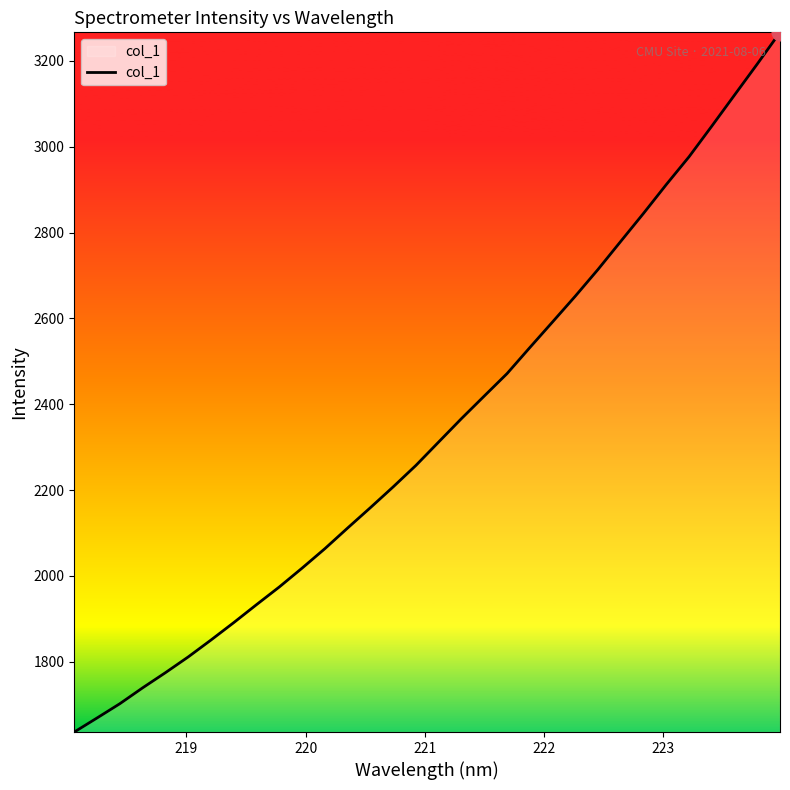

Count the number of data series in this chart.

1